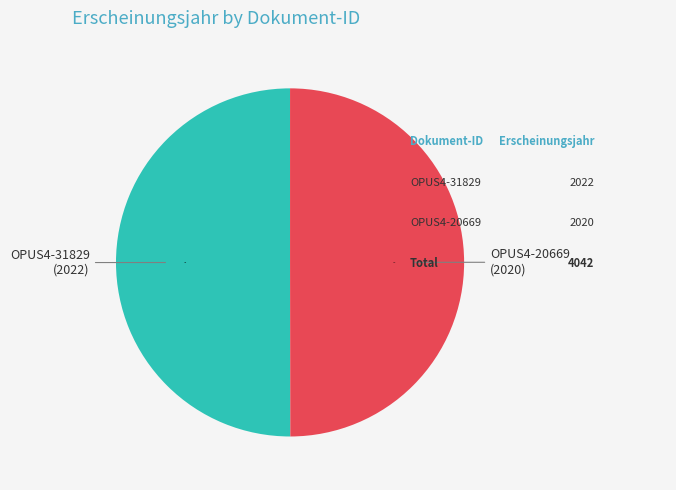

Approximately how many times larger is the value at OPUS4-20669 compared to OPUS4-31829?

1.0